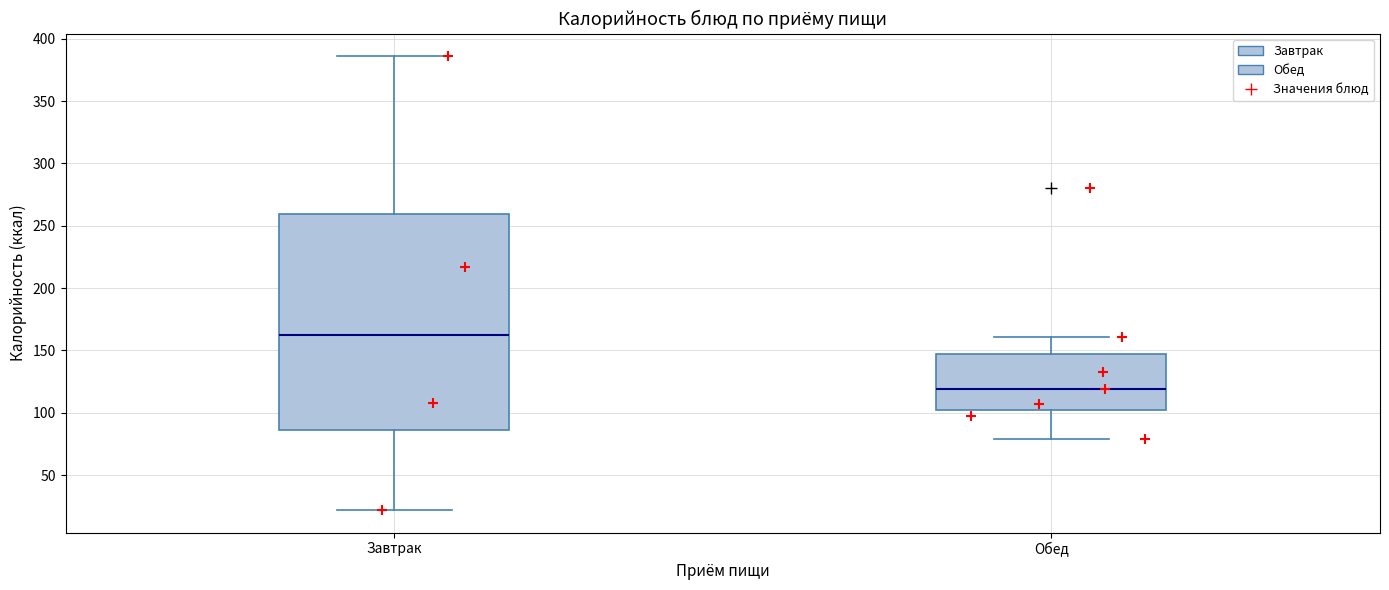

Where is the upper edge of the box for Обед on the y-axis? The values are not printed on the chart, so give them approximately, as read against the axis.

145